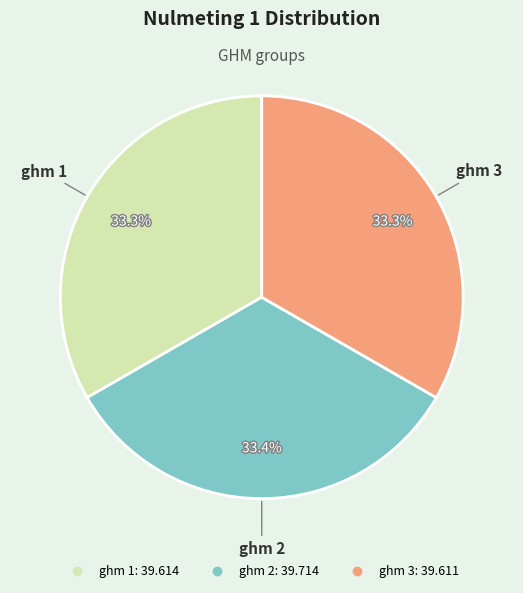

Is it true that ghm 3 is 23% of the pie?

False